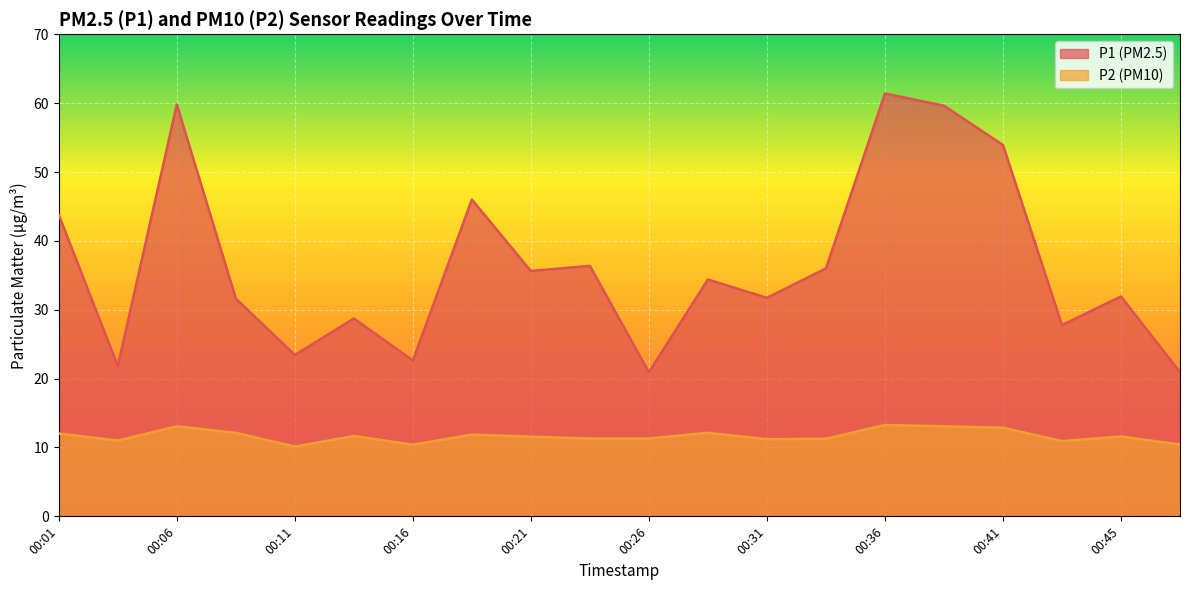

What is the average value of the P2 series?

11.7